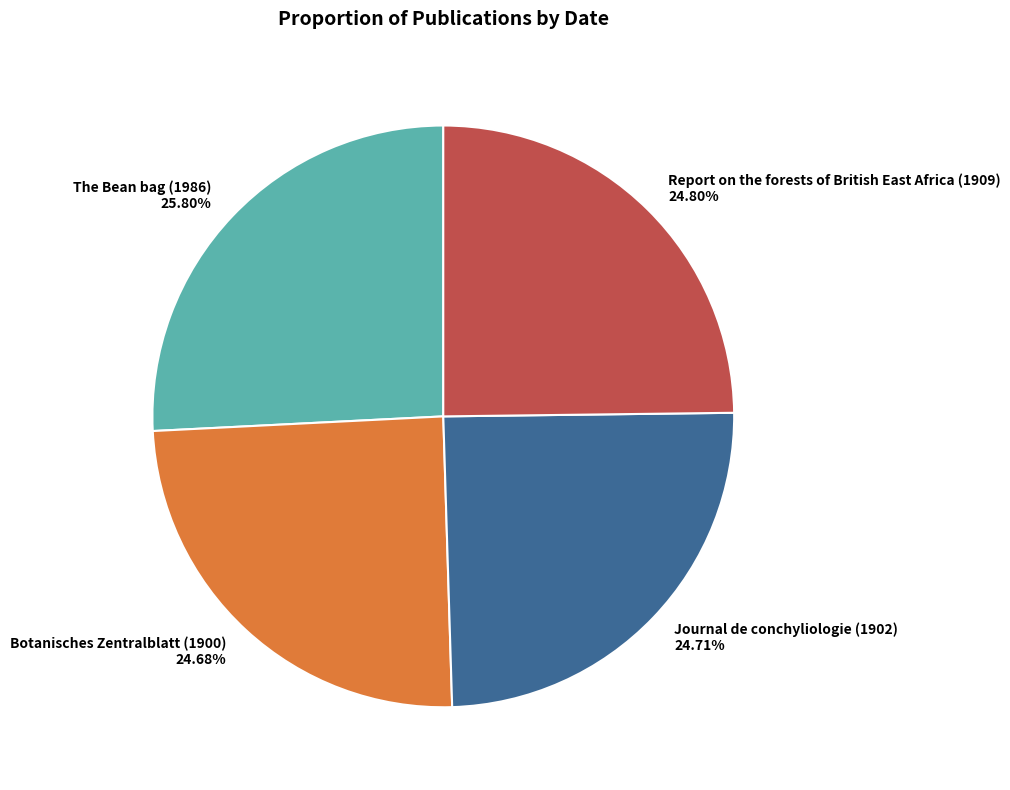

What percentage is NOT represented by The Bean bag (1986)?

74.2%